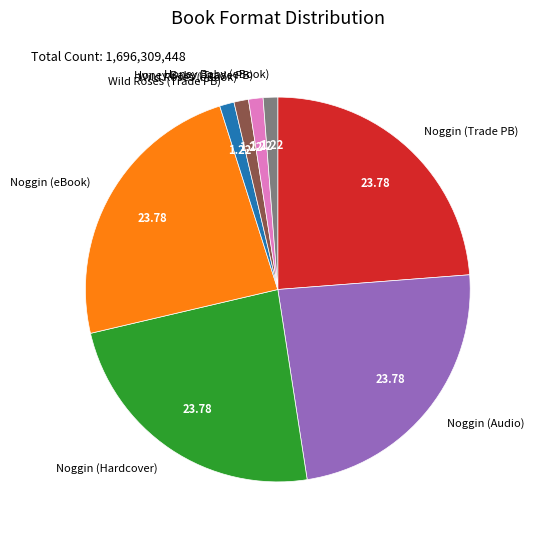

Is there any slice that represents more than half of the pie?

No